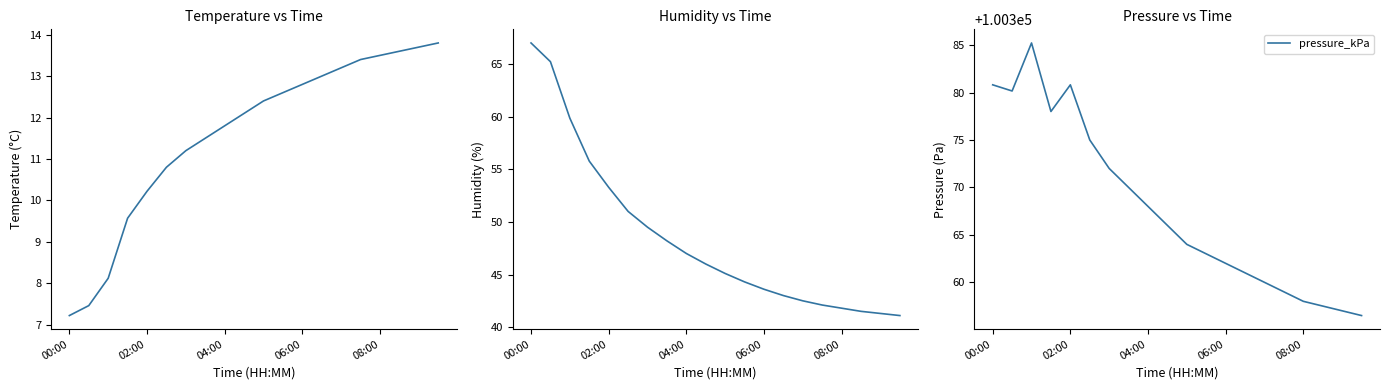

What is the lowest value of the pressure_kPa series?

100356.5